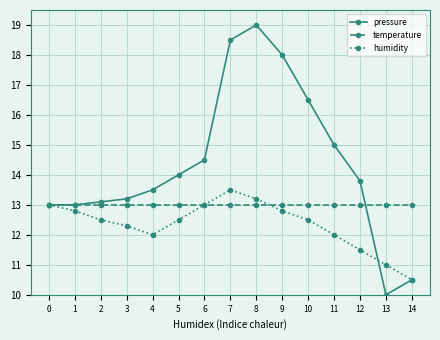

What is the total value across all series at 6?

40.5